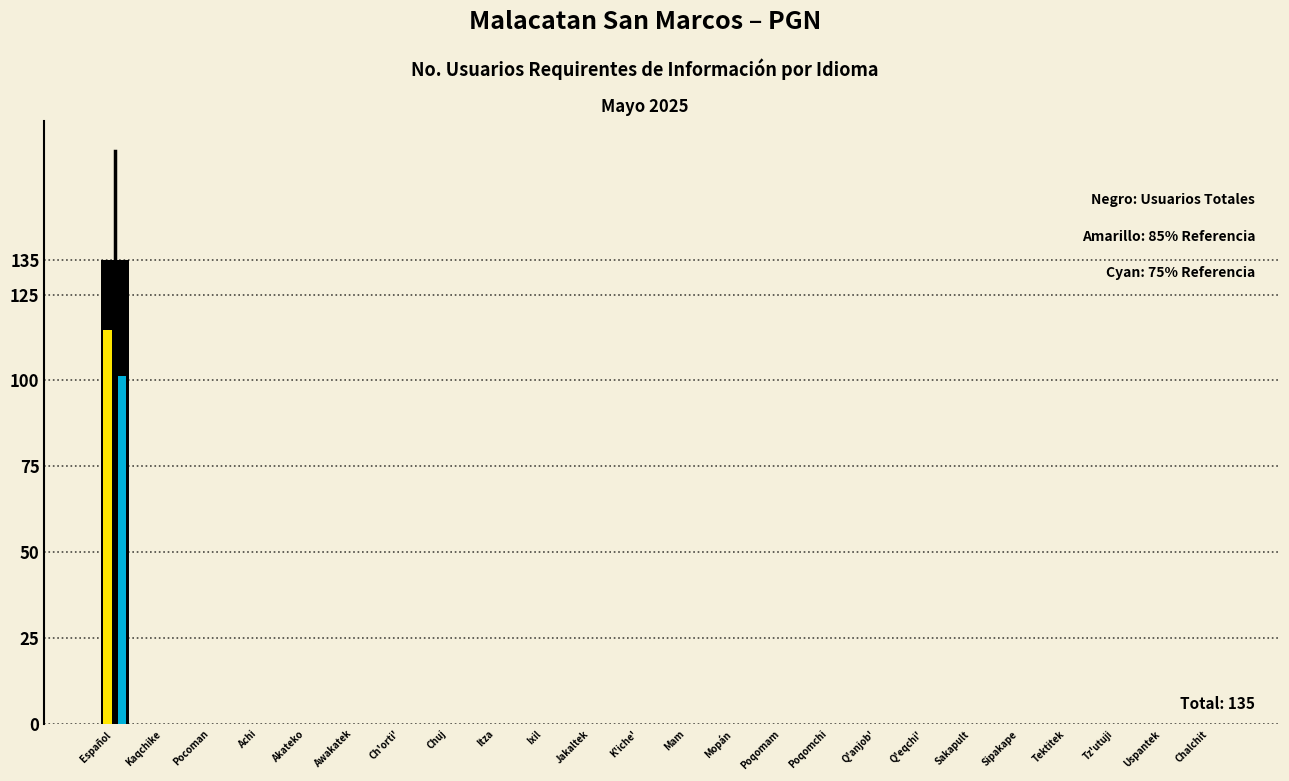

At which category does the chart reach its peak across all series?

Español 